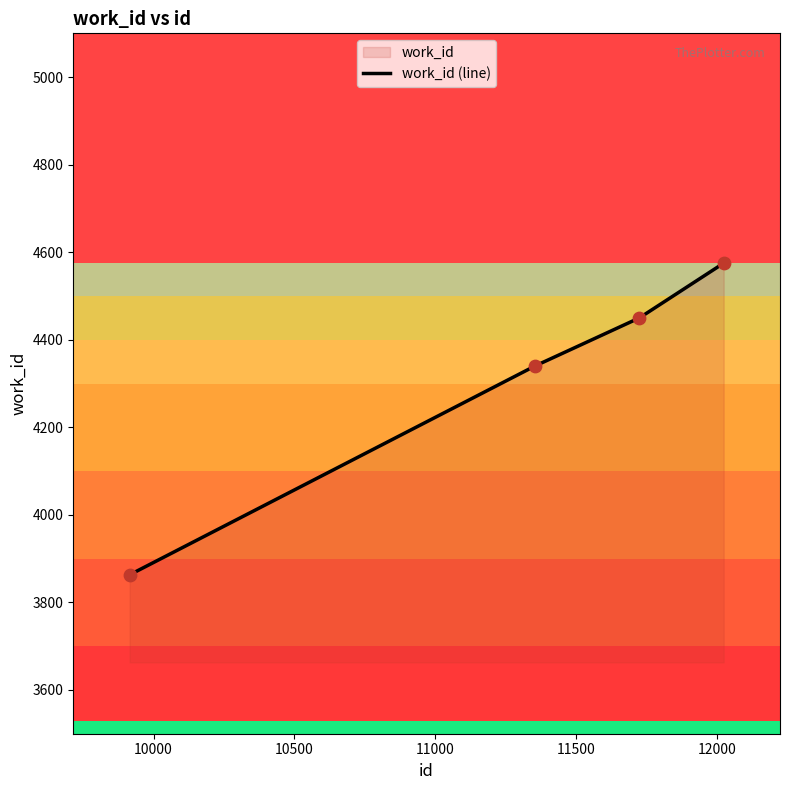

What is the smallest value displayed?

3863